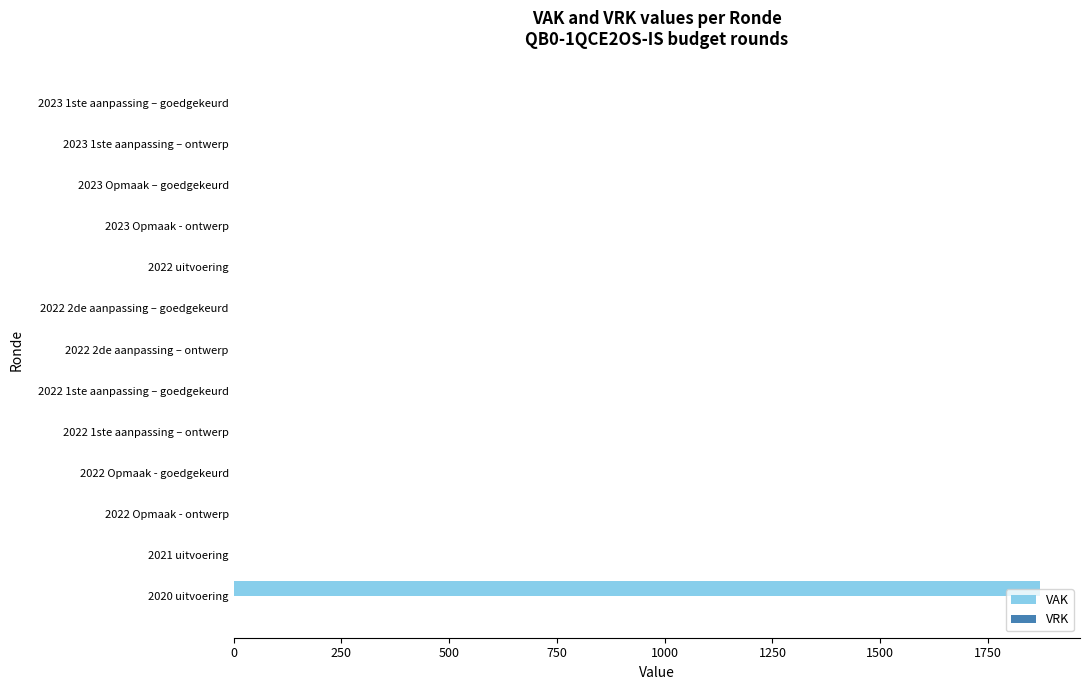

Are the bars grouped side by side (vs. stacked)?

No